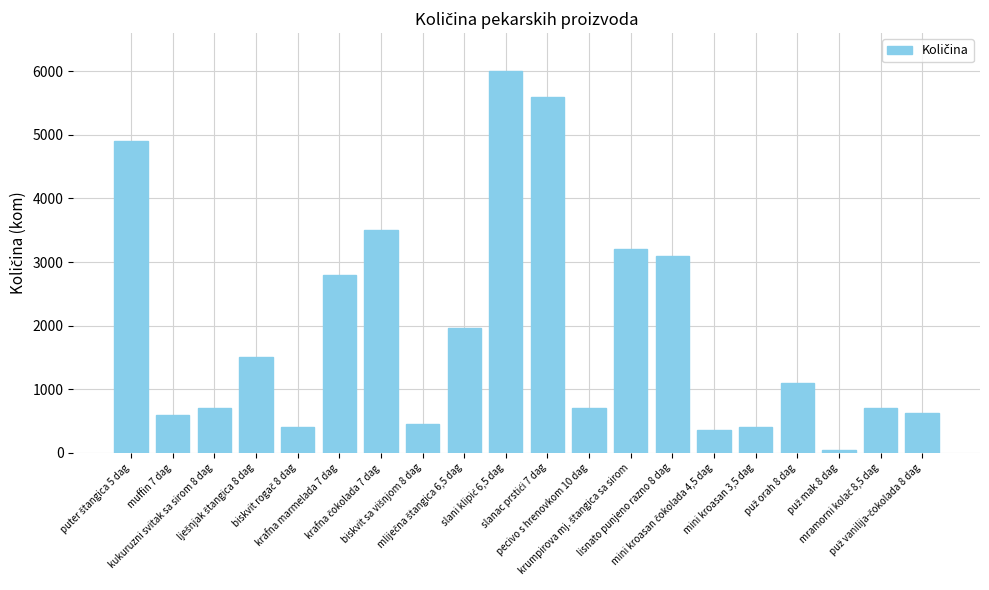

How many data points are less than 1100?

10